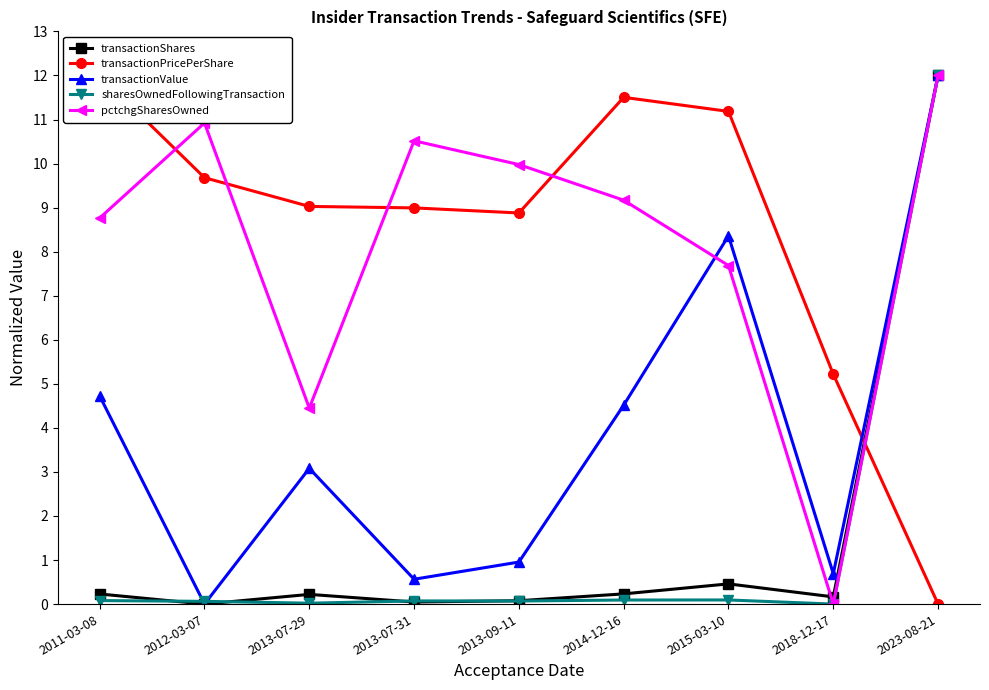

Where do pctchgSharesOwned and transactionValue first cross each other?

2014-12-16 and 2015-03-10